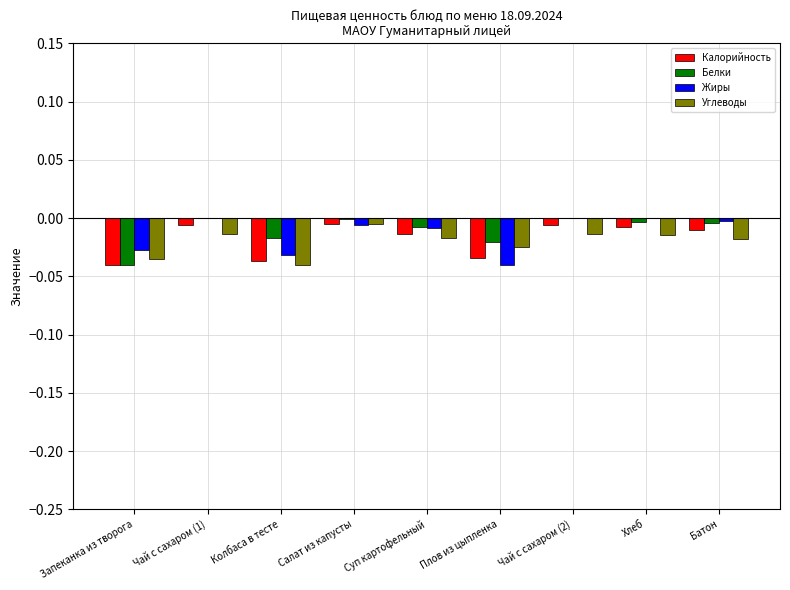

The Калорийность series shows -0.0 at Колбаса в тесте. True or false?

True